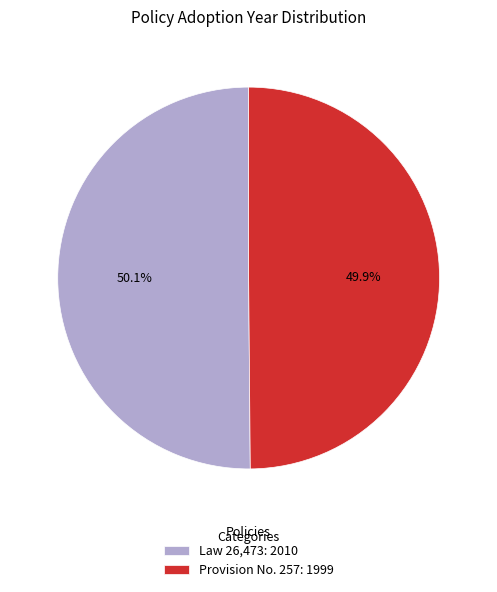

Approximately how many times larger is the value at Provision No. 257: 1999 compared to Law 26,473: 2010?

1.0